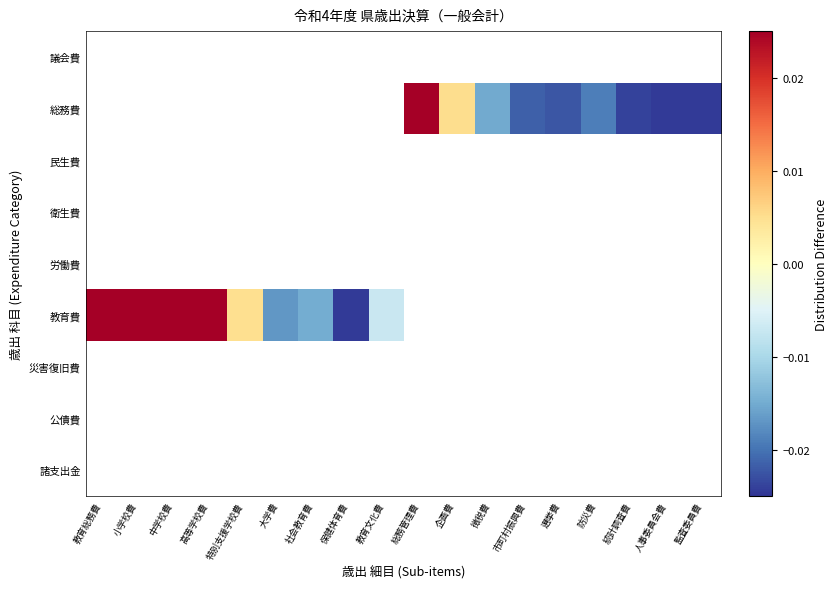

Count the number of data series in this chart.

9